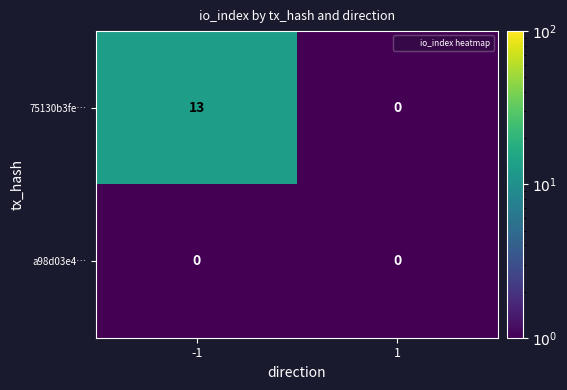

Which series changed the most between -1 and 1?

75130b3fe…